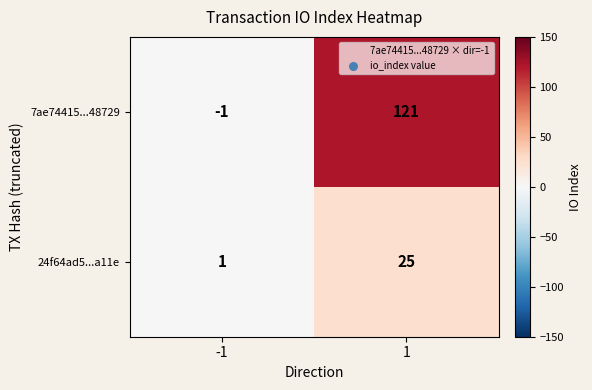

What is the difference between the maximum and minimum values in the 24f64ad5...a11e series?

24